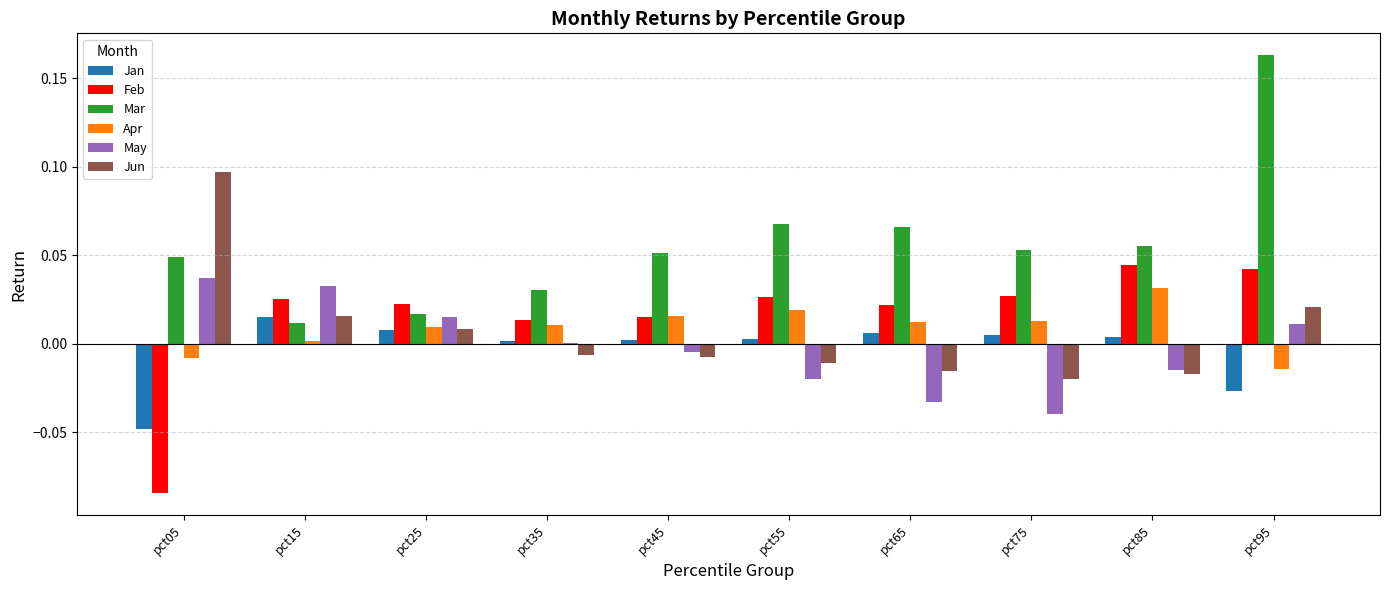

Which label corresponds to the largest value in the chart?

pct95